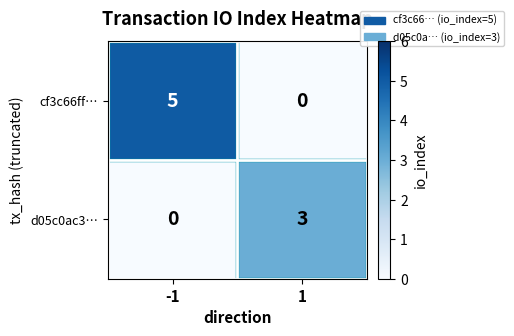

Count the number of data series in this chart.

2